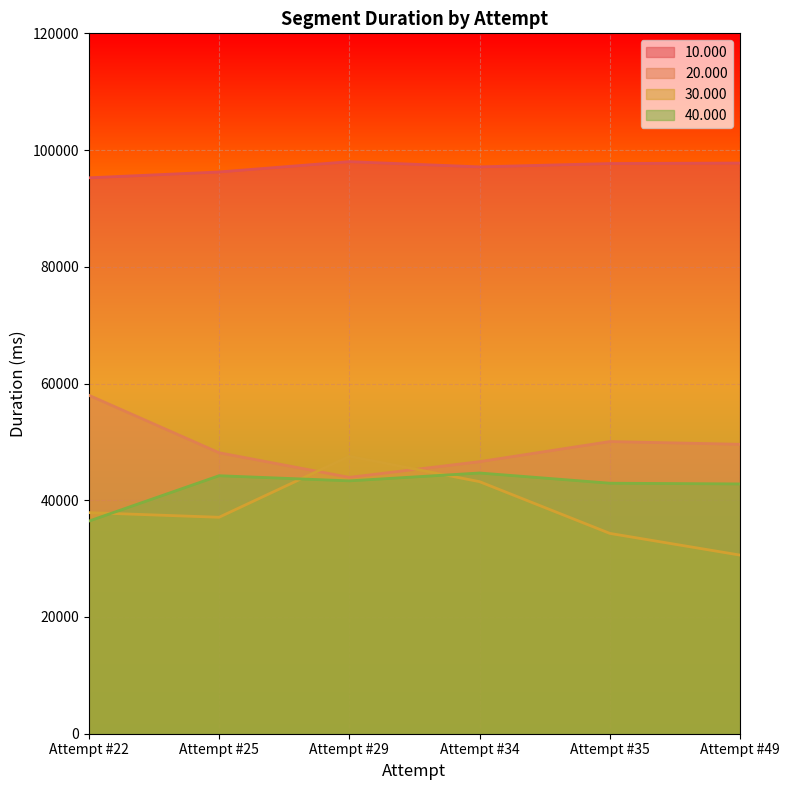

What is the difference between the 20.000 values at Attempt #22 and Attempt #29?

14076